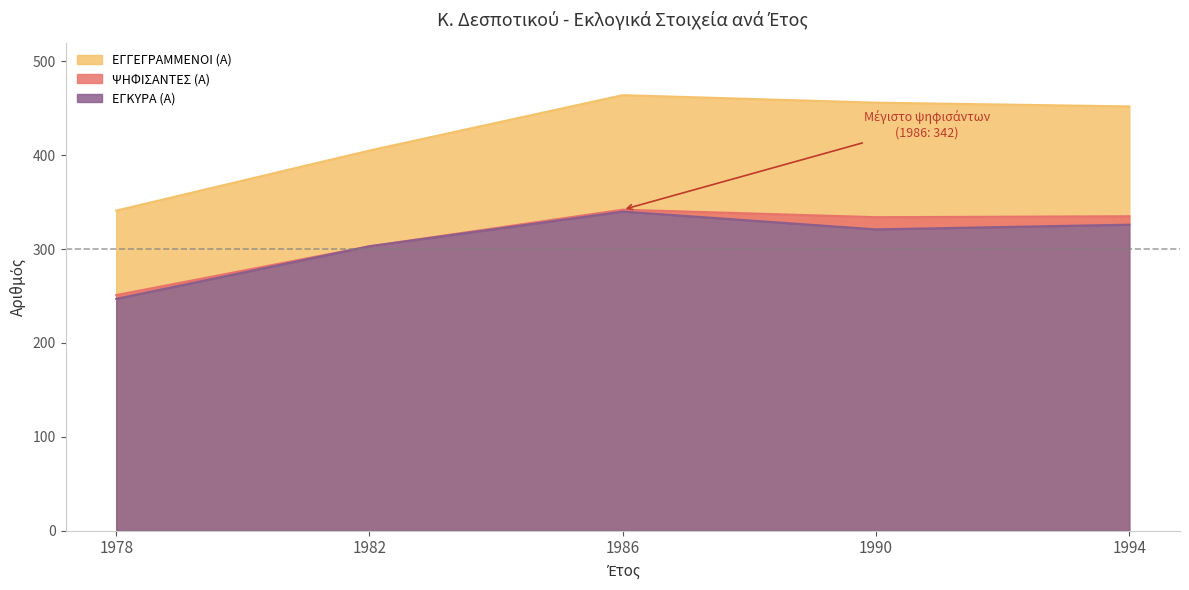

What is the sum of all ΕΓΚΥΡΑ (Α) values?

1537